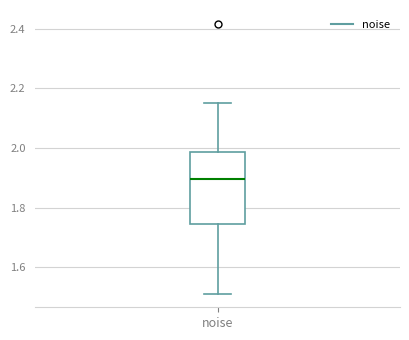

Where does the upper whisker of the box for noise end on the y-axis? The values are not printed on the chart, so give them approximately, as read against the axis.

2.14